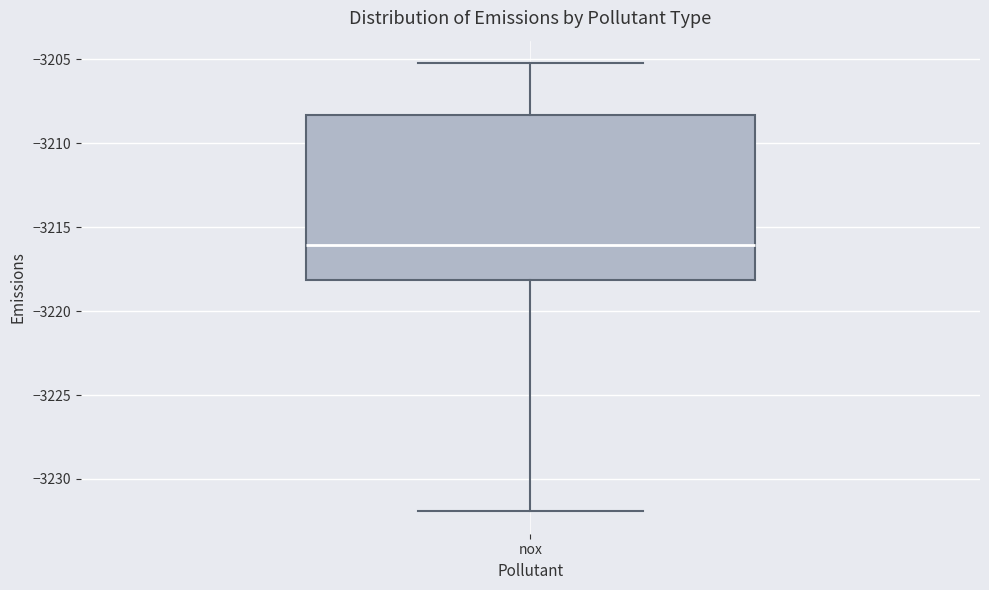

Transcribe this box plot: give where the median line is, the range the box spans, and where the two whiskers end, as read against the y-axis. The values are not printed on the chart, so give them approximately, as read against the axis.

median -3216.0, box -3218.0 to -3208.5, whiskers -3232.0 to -3205.0